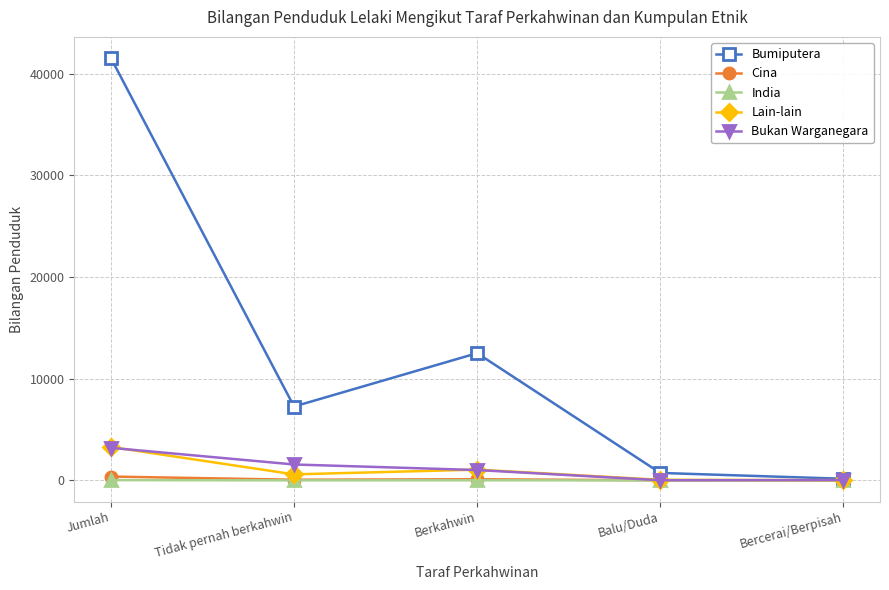

What is the total value across all series at Balu/Duda?

818